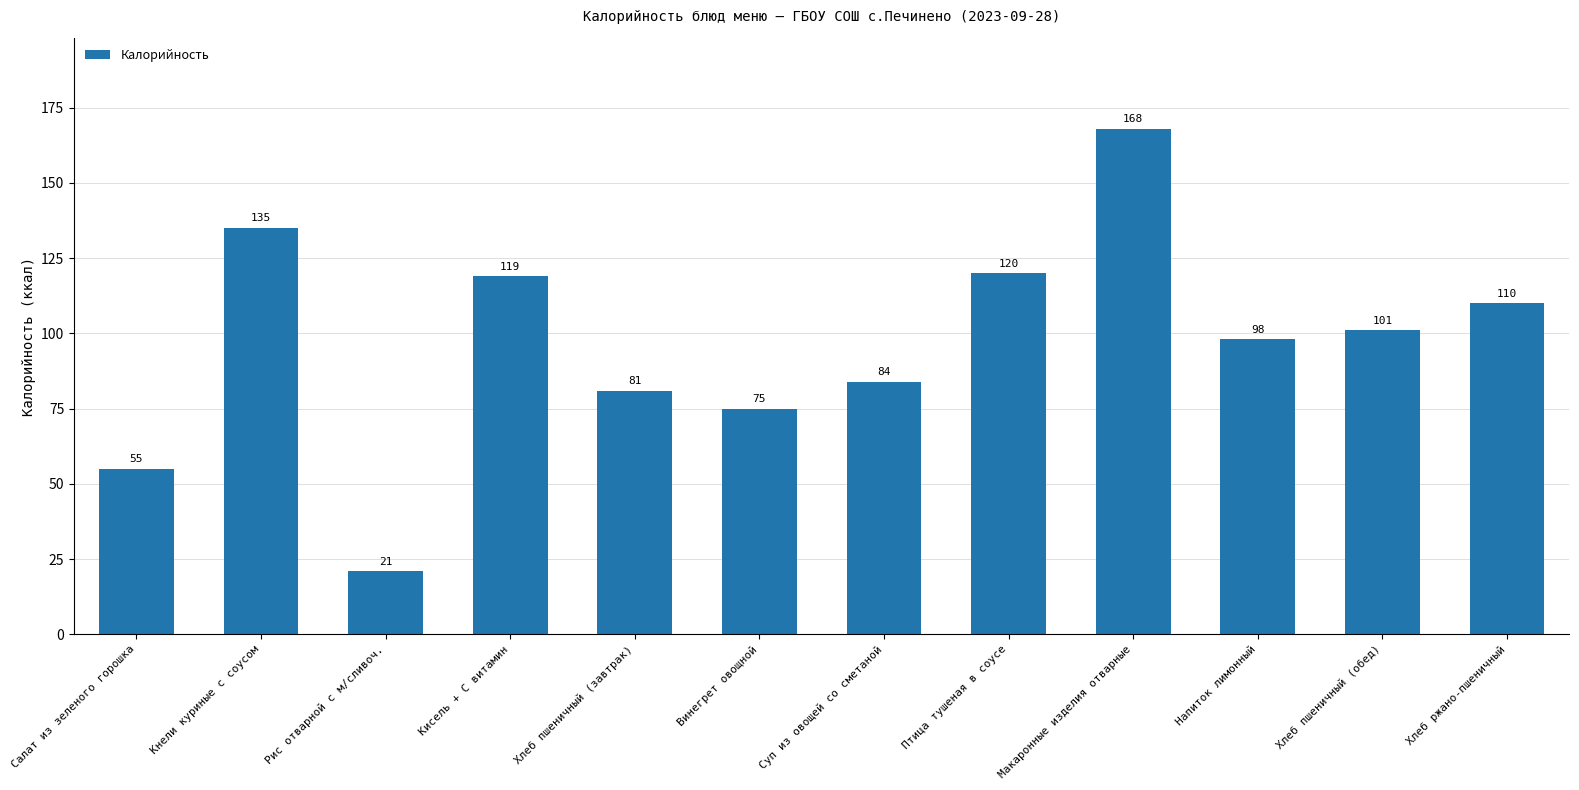

Reading right to left, extract all data points from this chart.

110	101	98	168	120	84	75	81	119	21	135	55